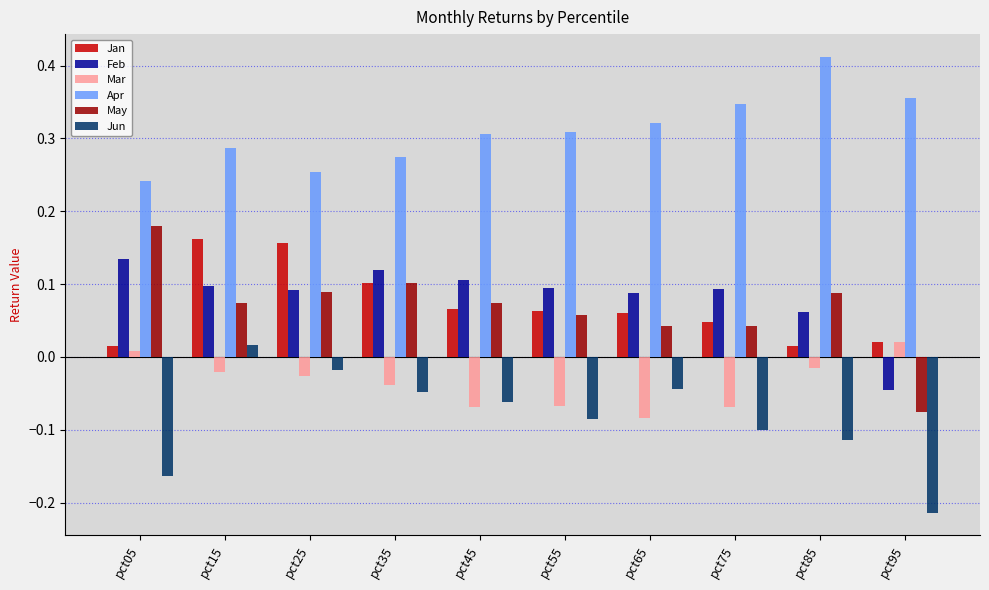

What are all the series names shown in the legend?

Jan, Feb, Mar, Apr, May, Jun